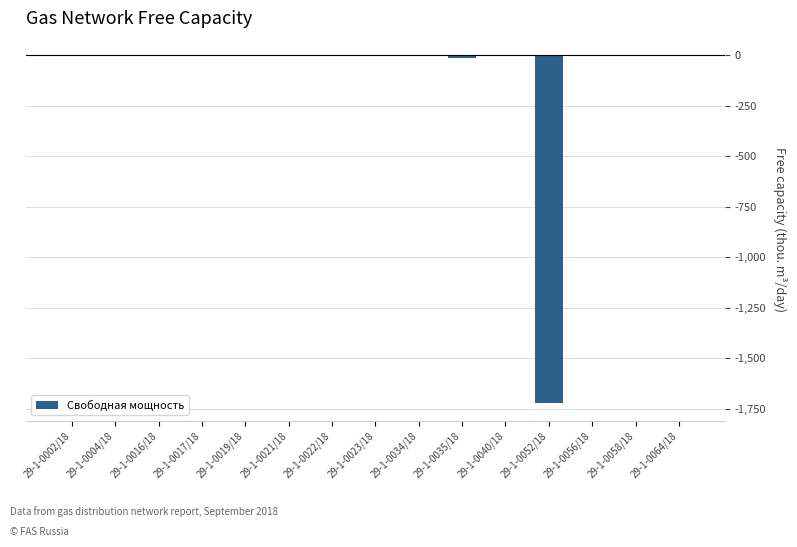

The value at 29-1-0017/18 is 0.0. True or false?

True